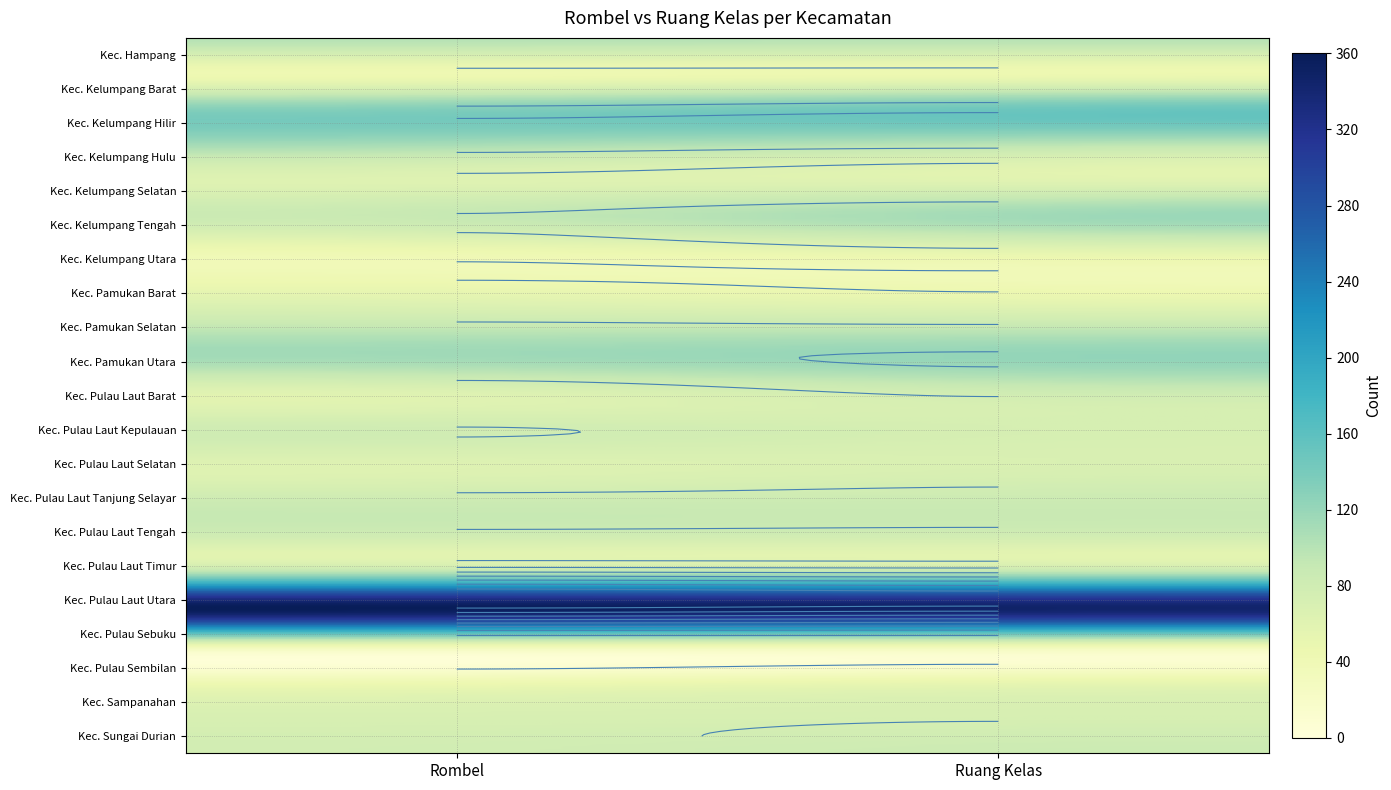

List the labels in order of Kec. Pulau Sebuku value, largest first.

0, 1